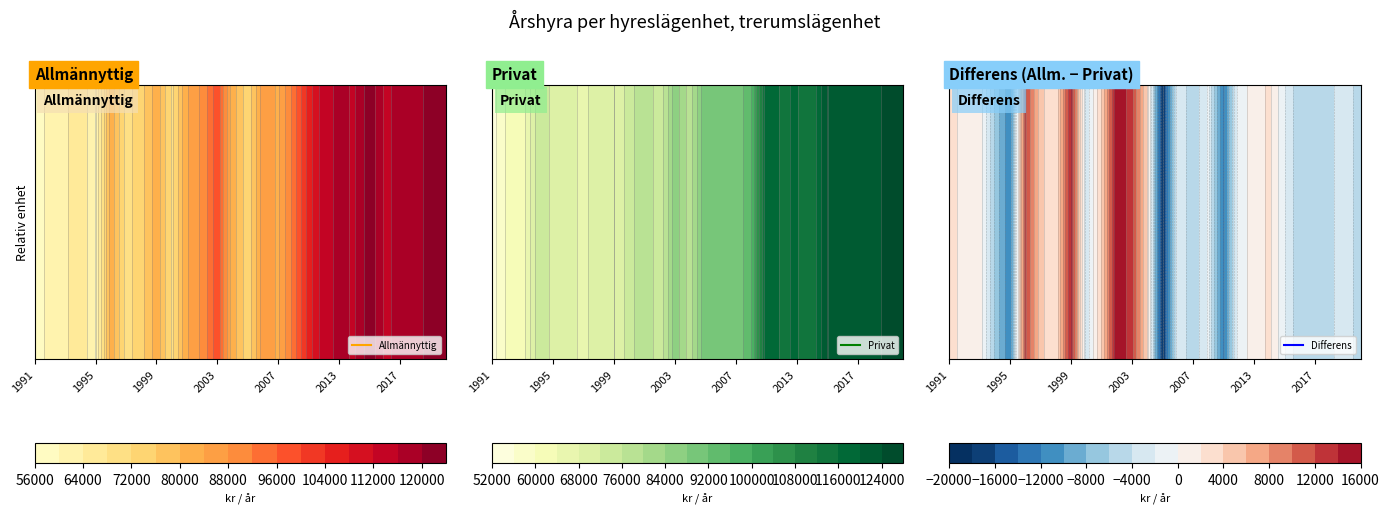

What value does the Allmännyttig series have at 2015, to the nearest 10?

122420